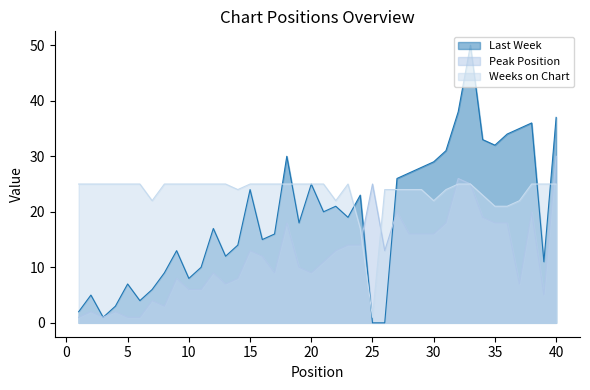

What is the greatest value displayed?

50